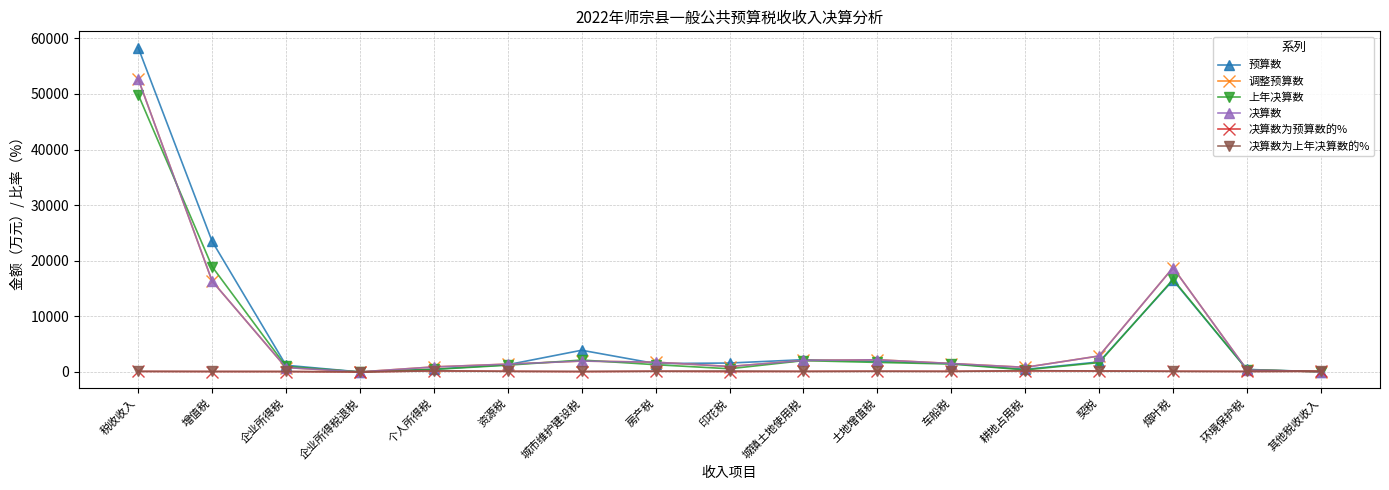

What is the average value of the 决算数 series?

6202.1